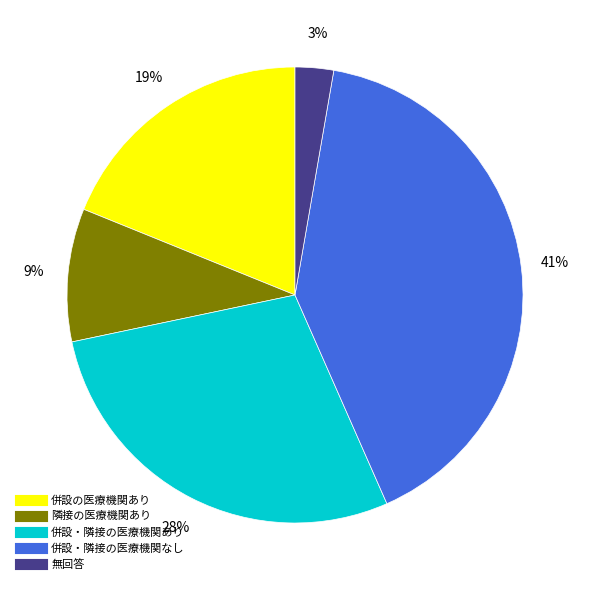

How many slices are in this pie chart?

5